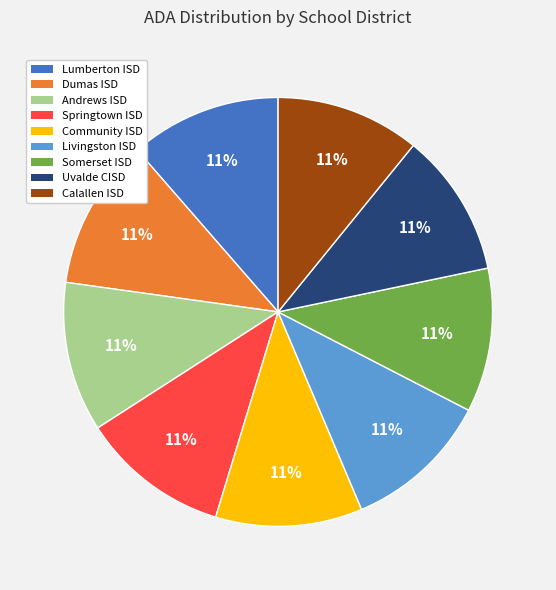

Do Calallen ISD and Lumberton ISD together represent more than half of the pie?

No